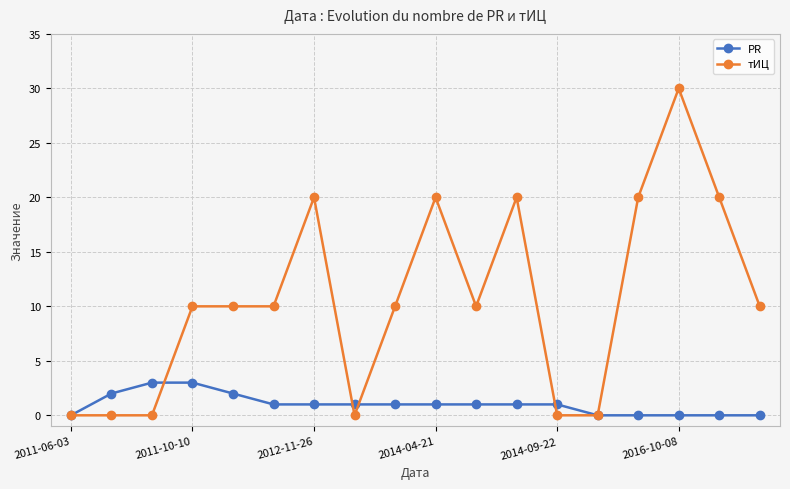

Which series has the largest total across all categories?

тИЦ